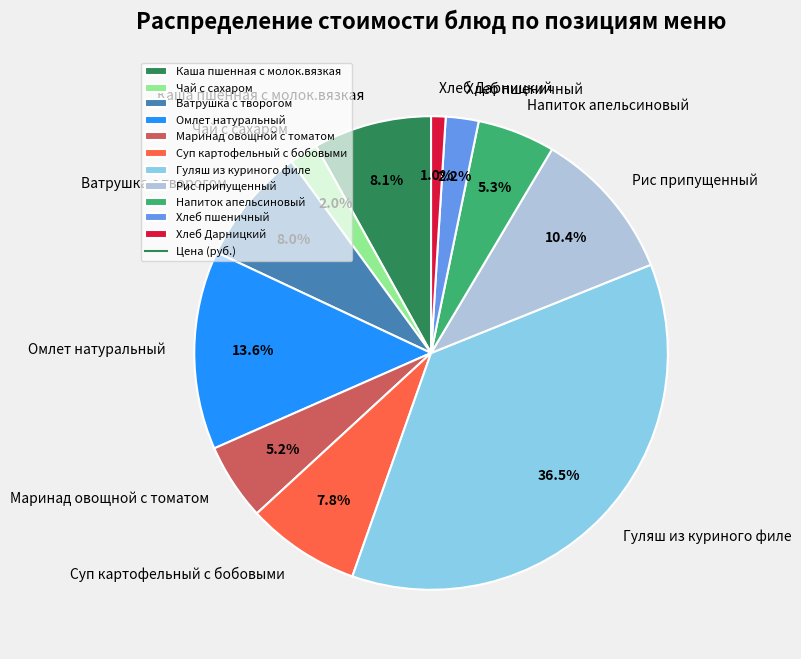

Which category has the smallest portion of the pie?

Хлеб Дарницкий